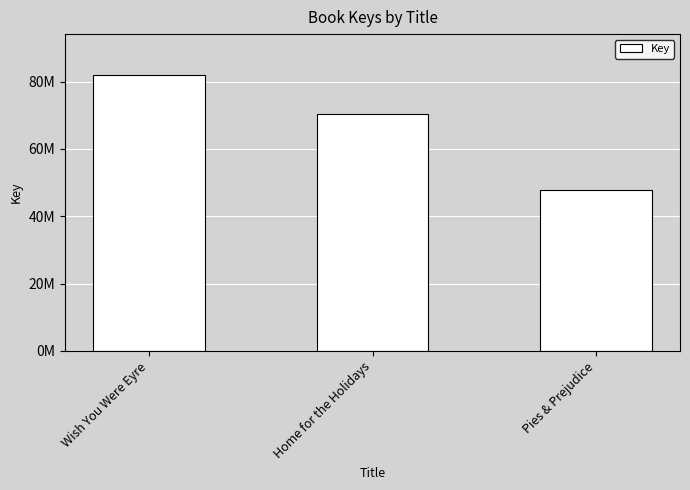

Does the chart contain stacked bars?

No